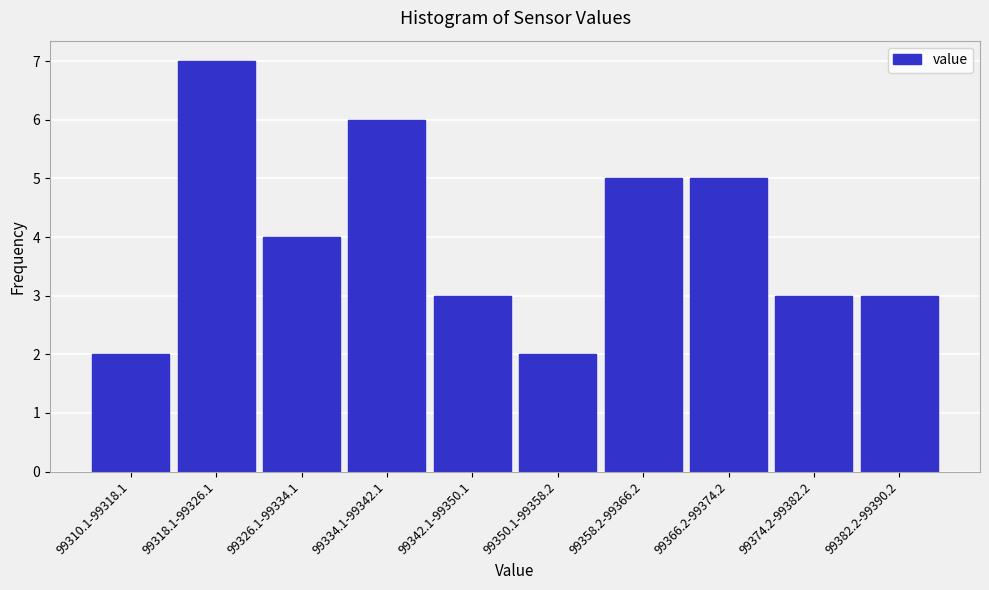

Reading left to right, extract all data points from this chart.

2	7	4	6	3	2	5	5	3	3